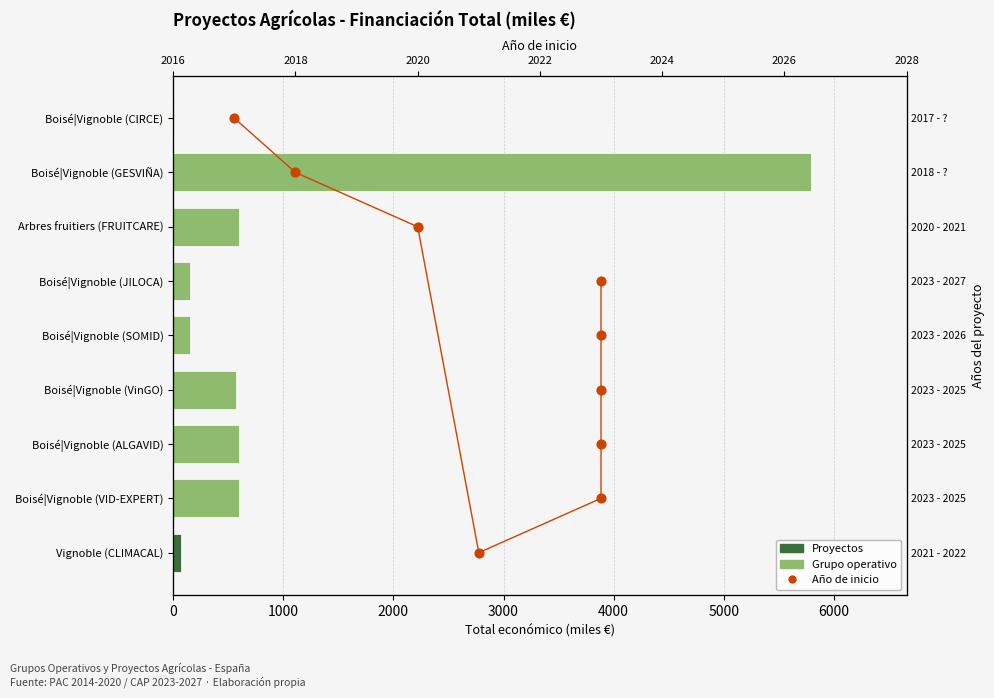

Approximately how many times larger is the value at 1000 compared to 6000?

0.2